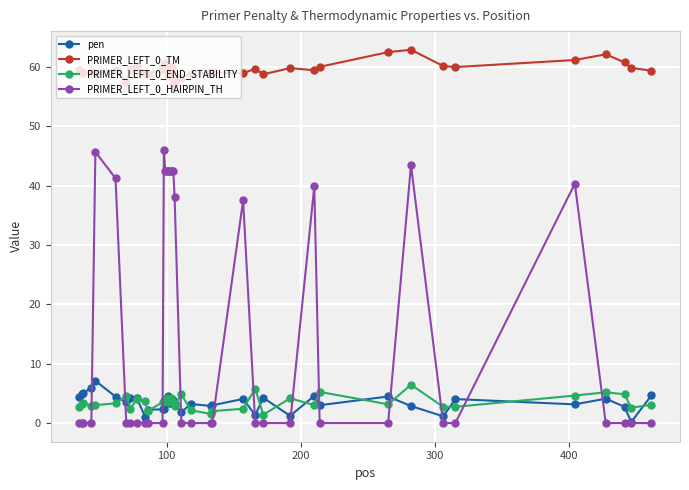

Which series has the largest total across all categories?

PRIMER_LEFT_0_TM